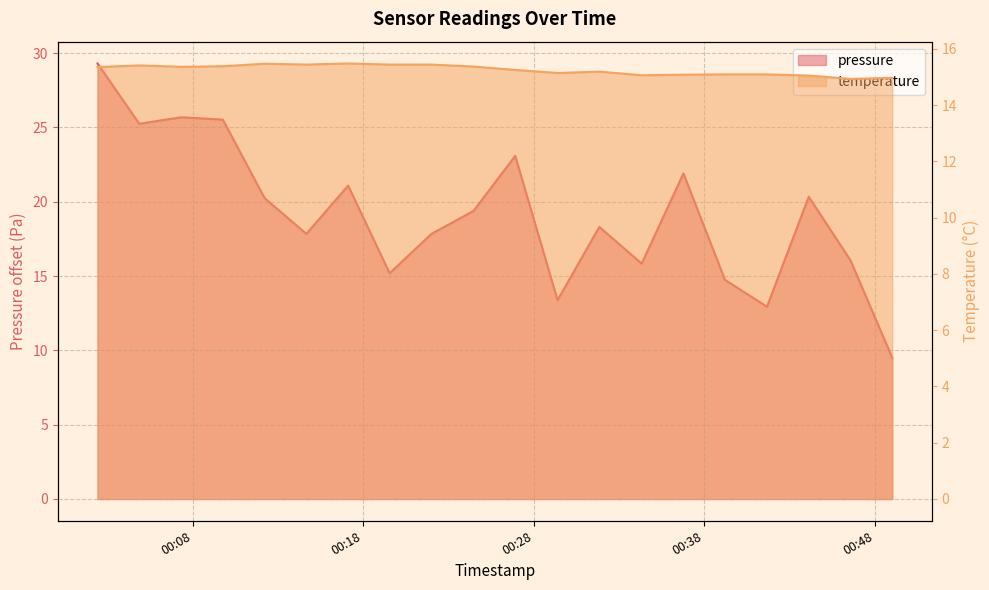

In temperature, how many points are higher than both neighbors (excluding endpoints)?

4